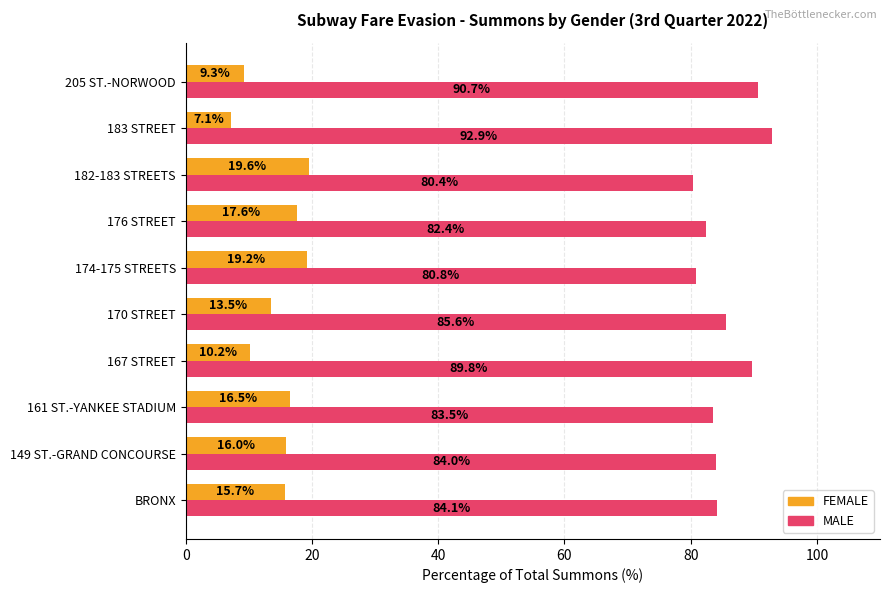

What is the difference between the second highest and second lowest values in the MALE series?

9.9